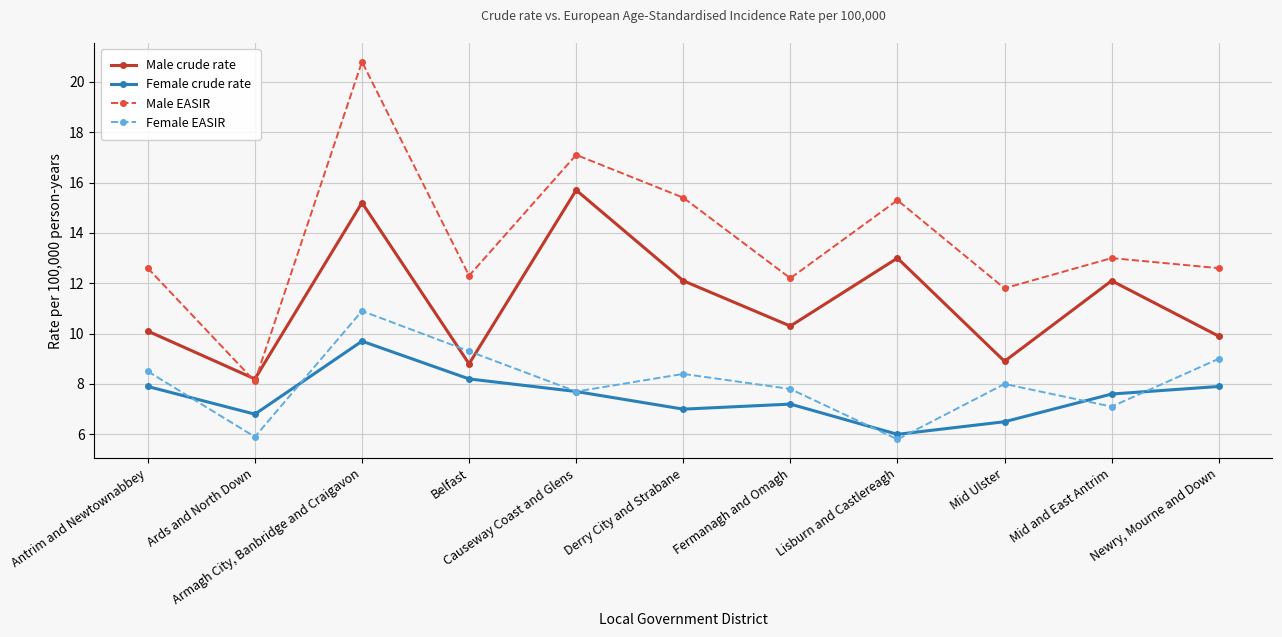

What is the total value across all series at Newry, Mourne and Down?

39.4